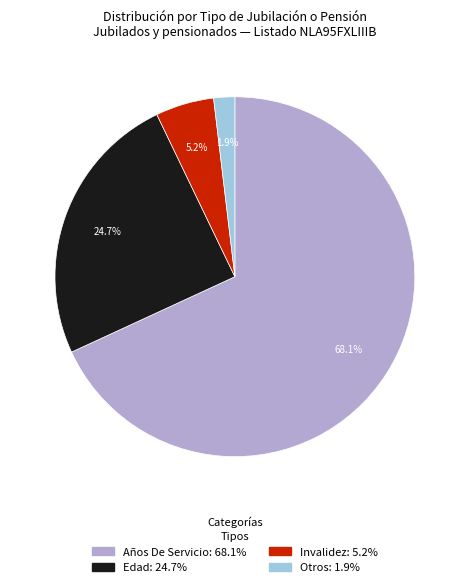

Is there a majority slice in this chart?

Yes